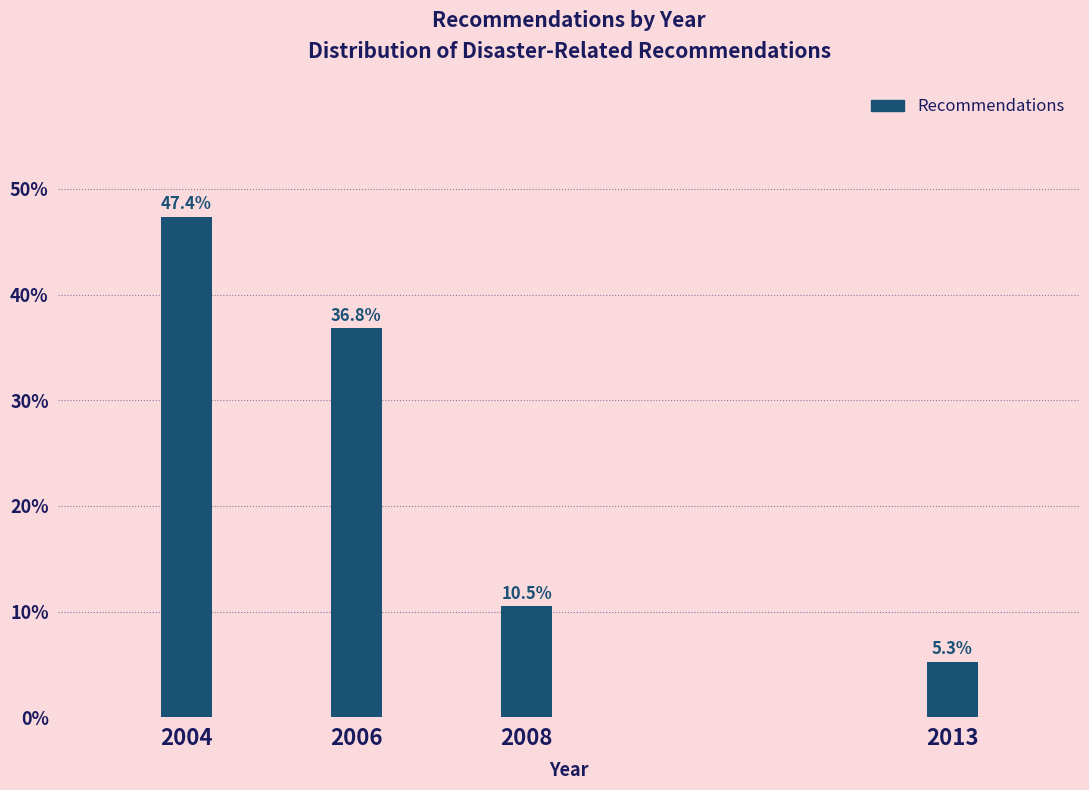

Reading left to right, what are all the values shown in this chart?

47.4	36.8	10.5	5.3